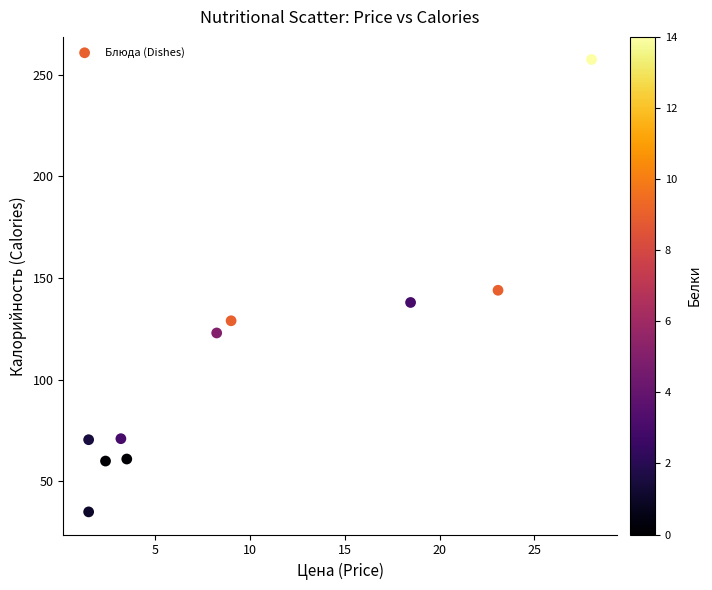

What is the average Y value?

108.9